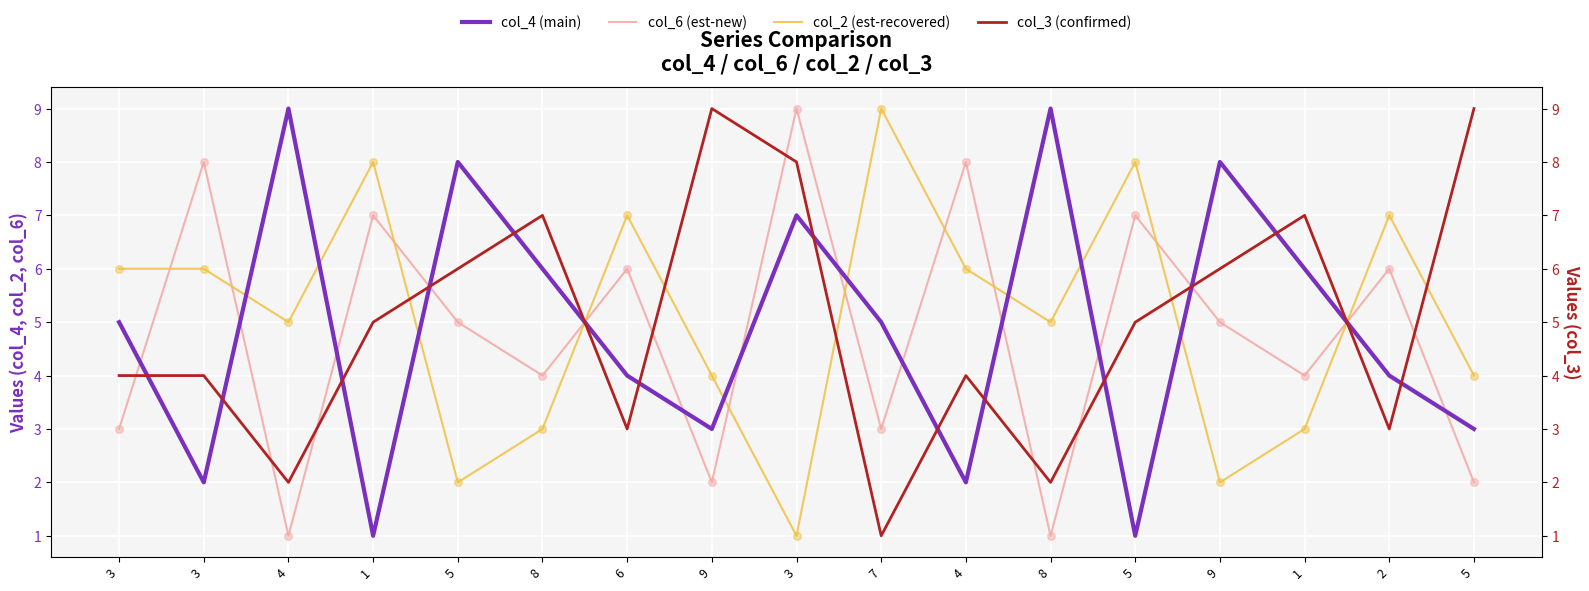

What are all the series names shown in the legend?

col_4 (main), col_6 (est-new), col_2 (est-recovered), col_3 (confirmed)